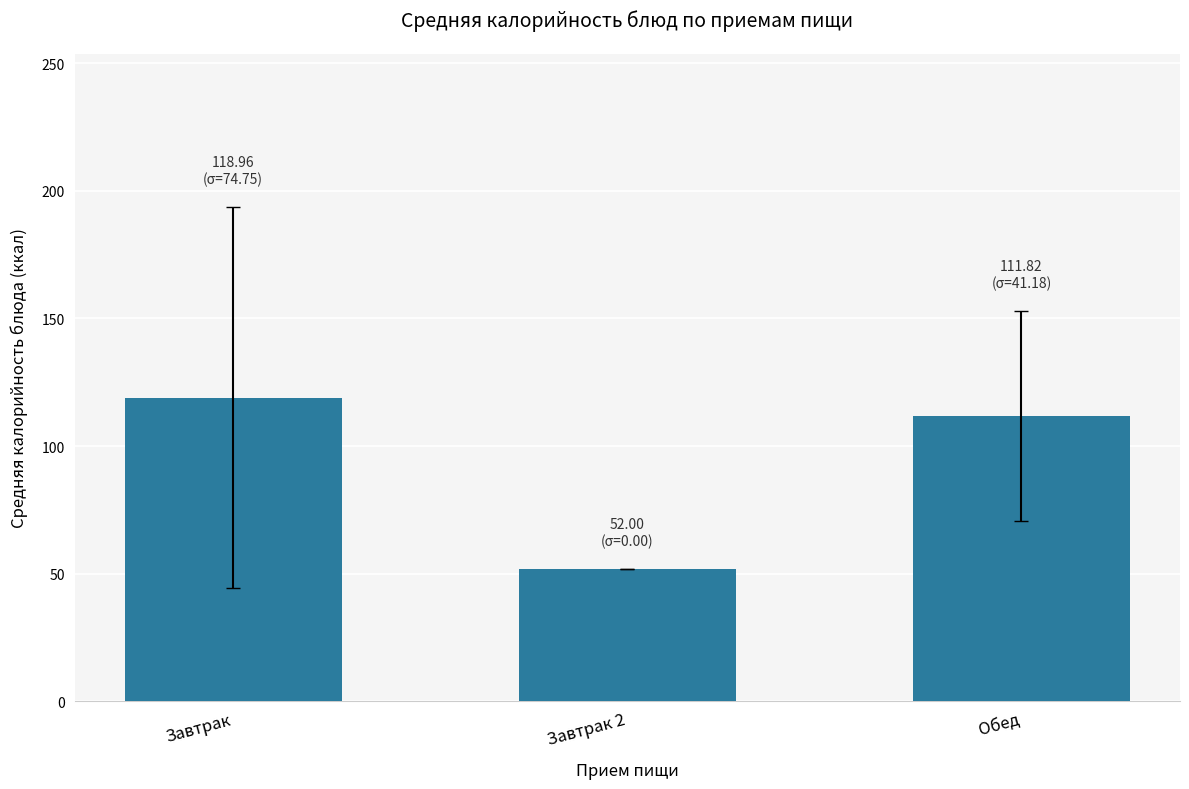

Reading right to left, list all the values displayed in this chart.

Обед=111.8	Завтрак 2=52.0	Завтрак=119.0